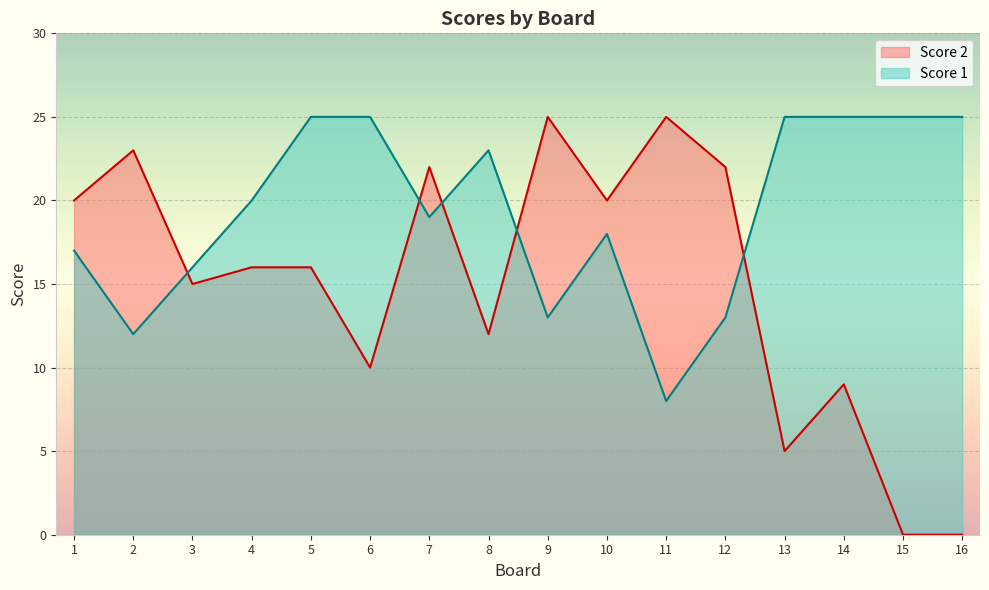

What are all the series names shown in the legend?

Score 2, Score 1